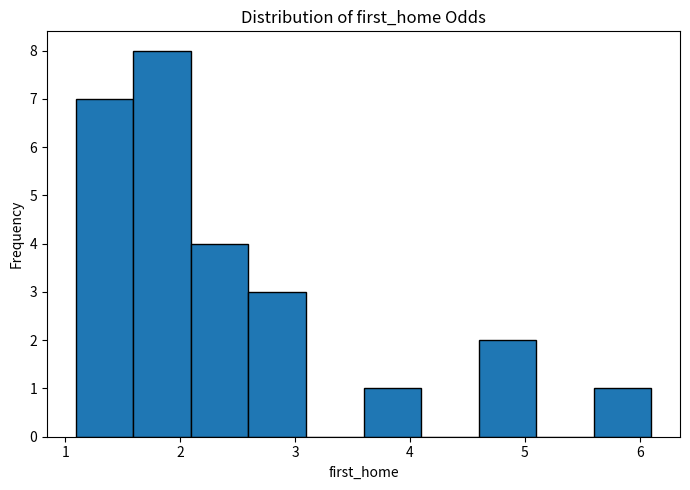

Reading left to right, transcribe this chart: for each bar, give the range it covers on the x-axis and its height. Neither the bar edges nor the heights are printed on the chart, so give them approximately, as read against the axes.

1.1 to 1.6: 7
1.6 to 2.1: 8
2.1 to 2.6: 4
2.6 to 3.1: 3
3.1 to 3.6: 0
3.6 to 4.1: 1
4.1 to 4.6: 0
4.6 to 5.1: 2
5.1 to 5.6: 0
5.6 to 6.1: 1